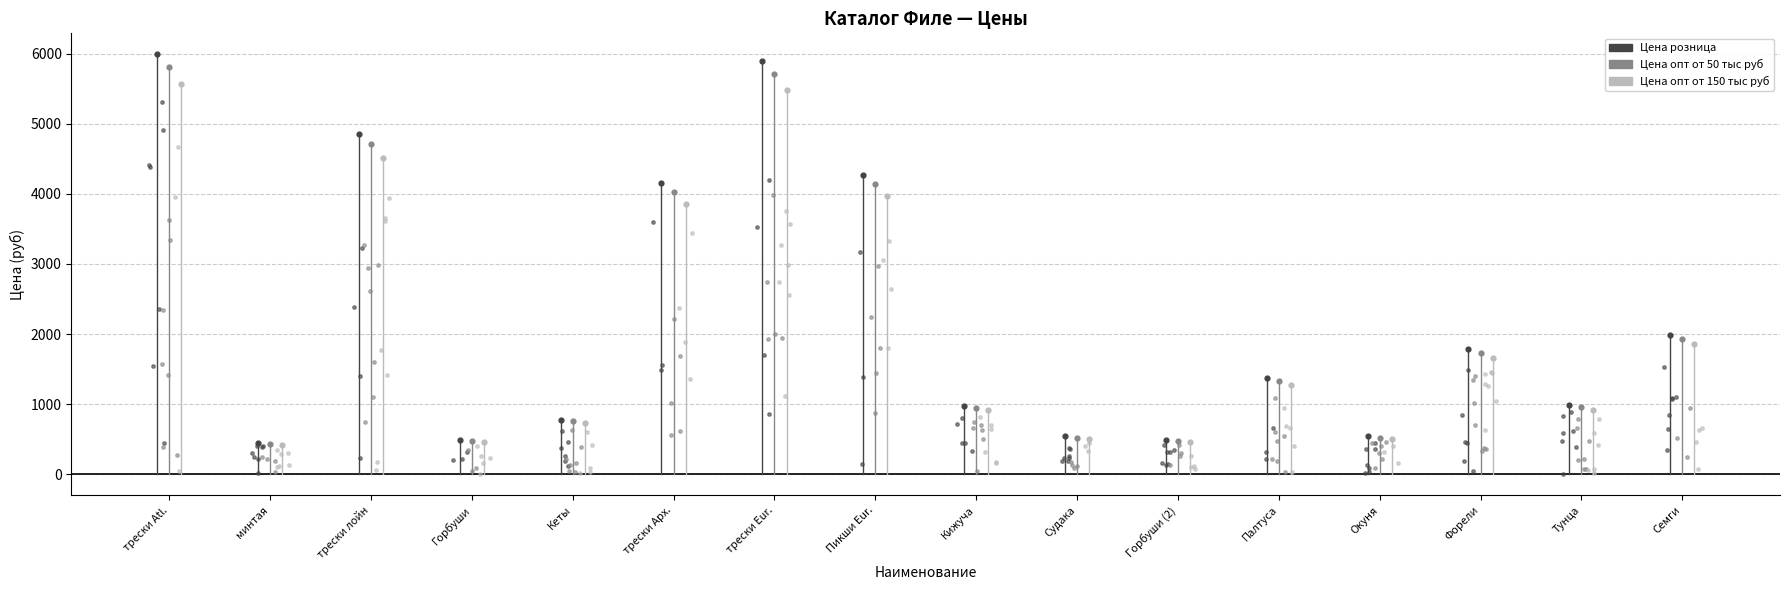

What is the total value across all series at Филе Кеты на коже?

2262.0